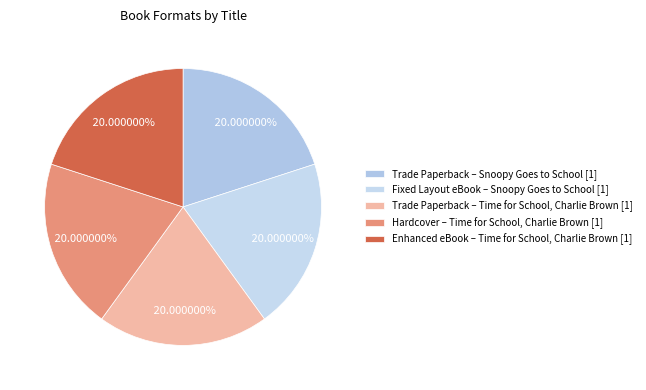

To the nearest percent, what is the average slice percentage?

20%